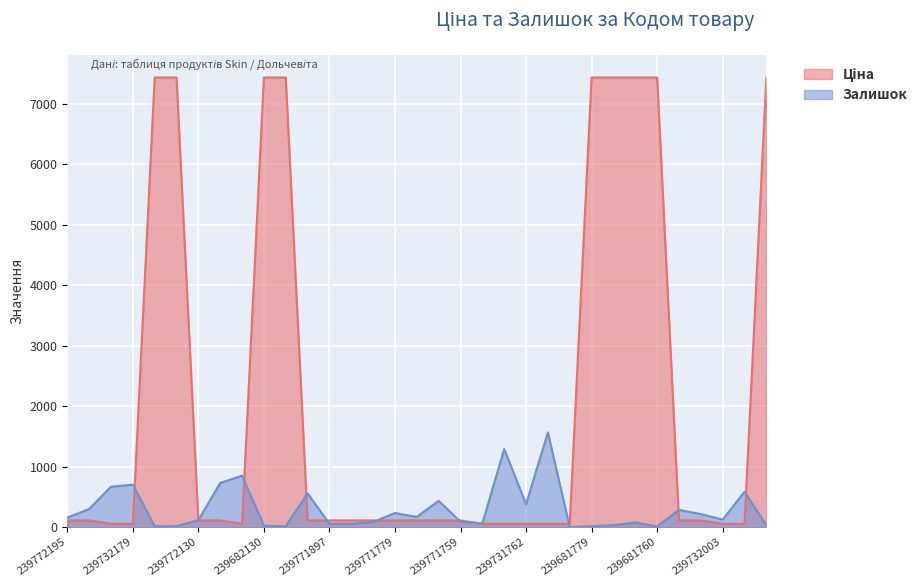

What is the difference between the maximum and minimum values in the Залишок series?

1567.0